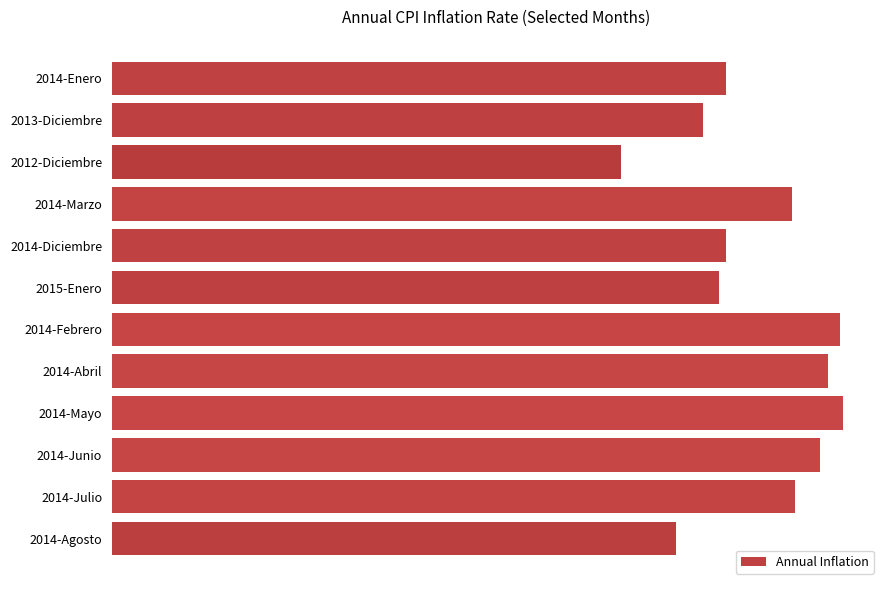

At which category does the chart reach its minimum across all series?

2012-Diciembre